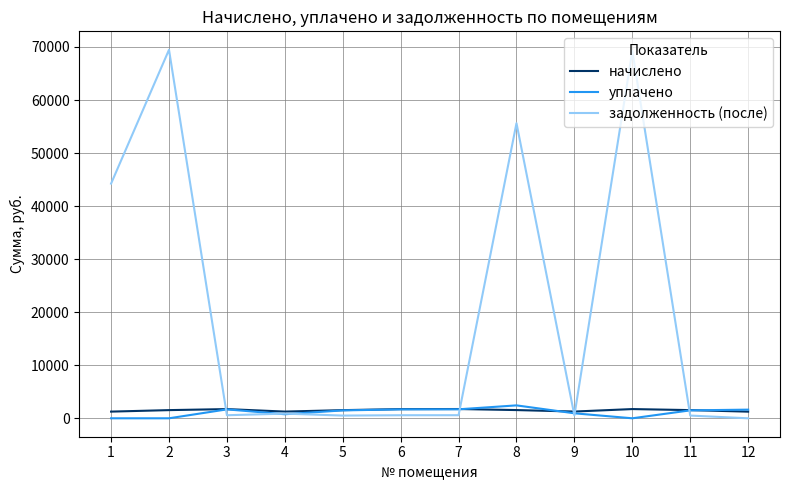

What is the greatest value displayed?

69474.1